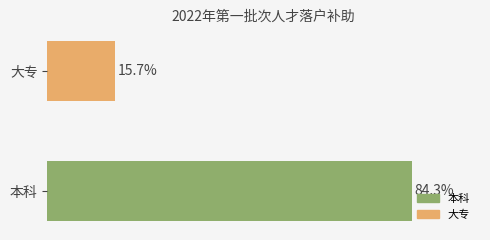

Which category has the lowest value across all series?

大专